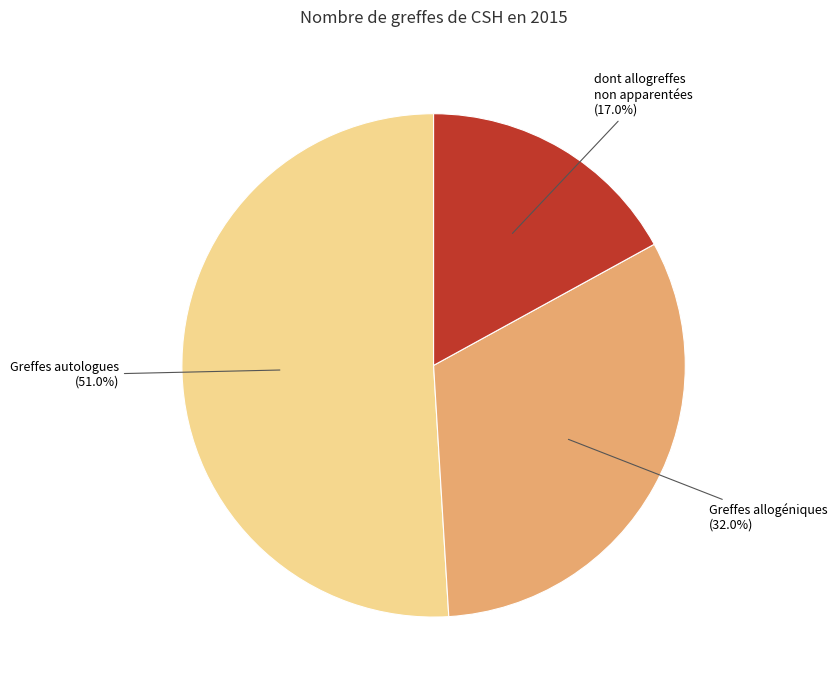

Does any single category account for the majority?

Yes